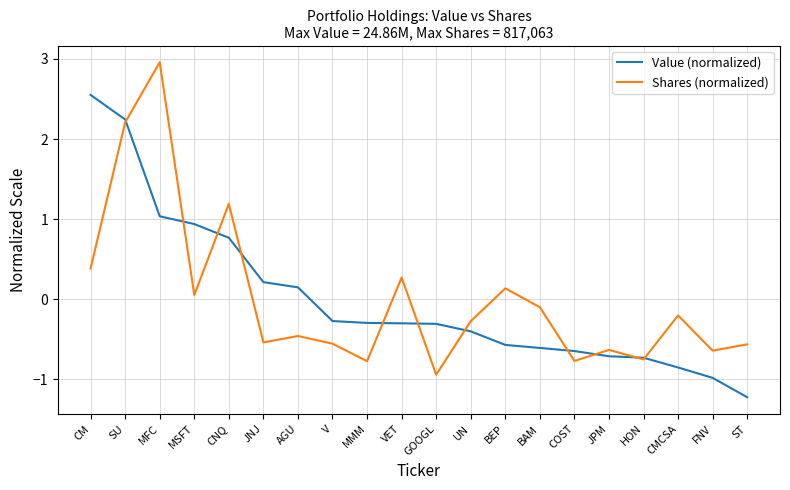

Rank the series by their maximum value, from highest to lowest.

Shares (normalized), Value (normalized)